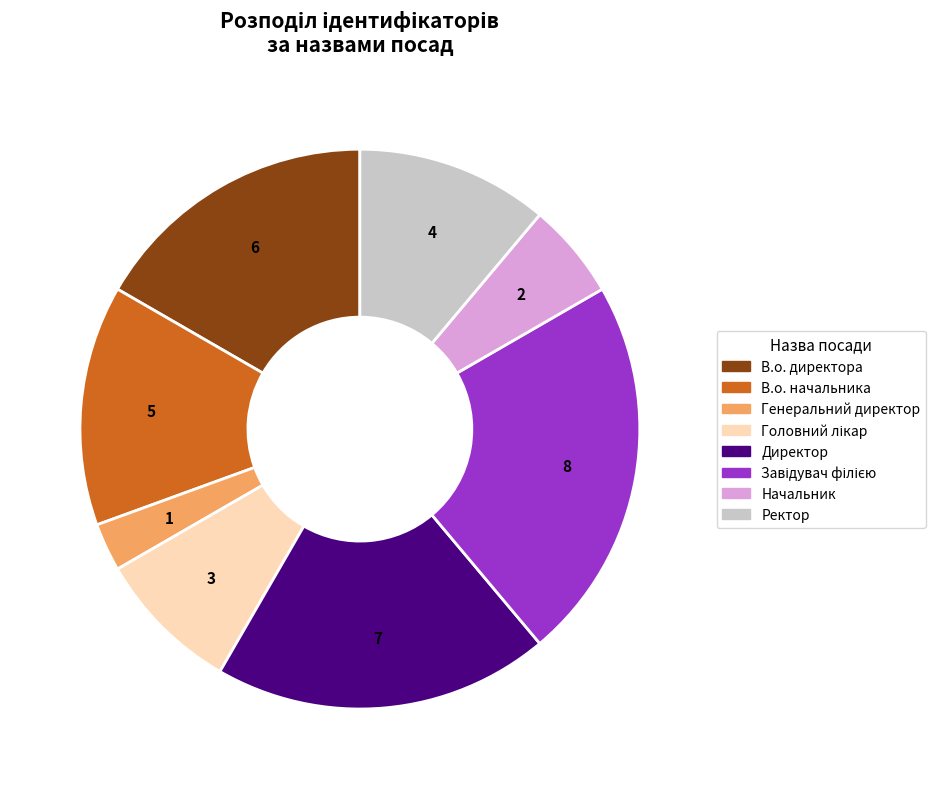

True or false: Ректор accounts for 11% of the total.

True